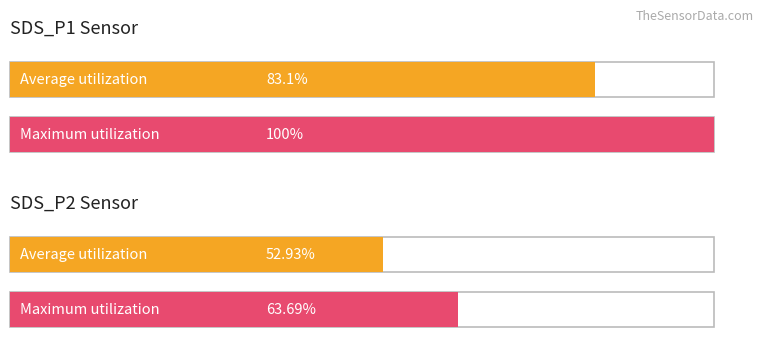

What position from the left is SDS_P1 Avg?

1